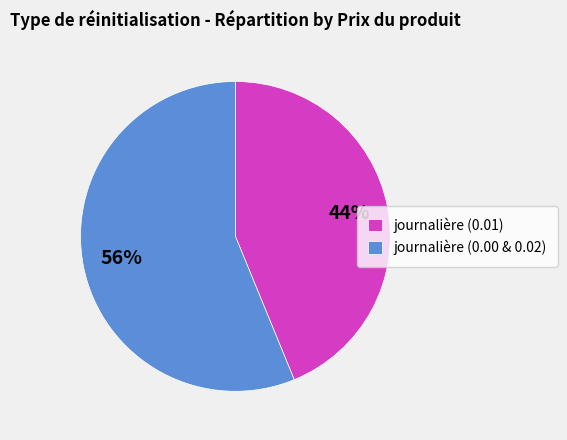

Which slice is the largest?

journalière (0.00 & 0.02)